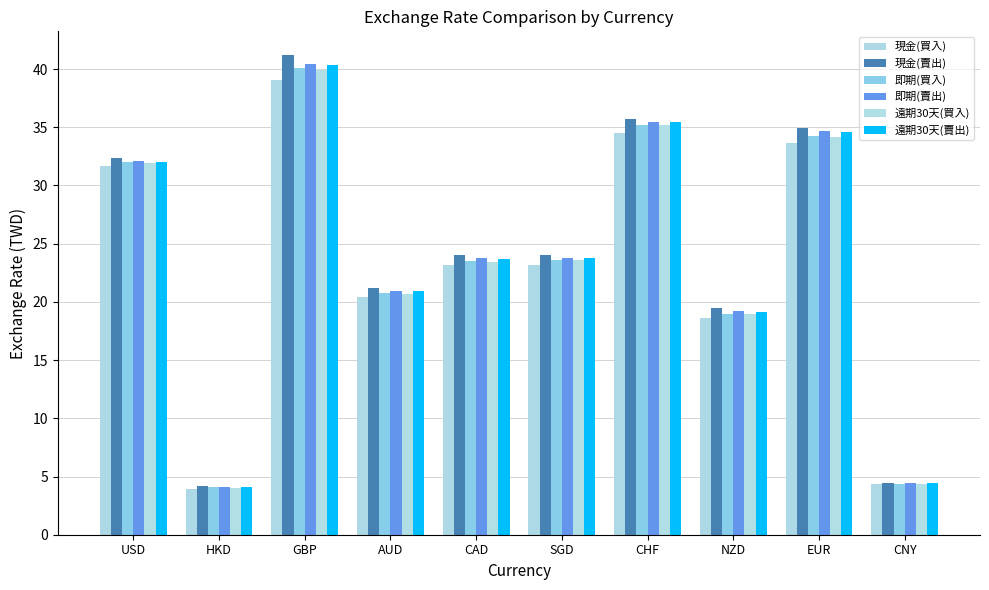

Reading left to right, list all the values displayed in this chart.

現金(買入): 31.7	3.9	39.1	20.4	23.1	23.1	34.5	18.6	33.6	4.3
現金(賣出): 32.3	4.1	41.2	21.2	24.1	24.1	35.7	19.5	35.0	4.5
即期(買入): 32.0	4.1	40.1	20.7	23.5	23.6	35.2	19.0	34.2	4.4
即期(賣出): 32.1	4.1	40.5	20.9	23.7	23.8	35.4	19.2	34.6	4.4
遠期30天(買入): 31.9	4.1	39.9	20.7	23.5	23.6	35.2	18.9	34.2	4.4
遠期30天(賣出): 32.0	4.1	40.4	20.9	23.7	23.8	35.5	19.1	34.6	4.4